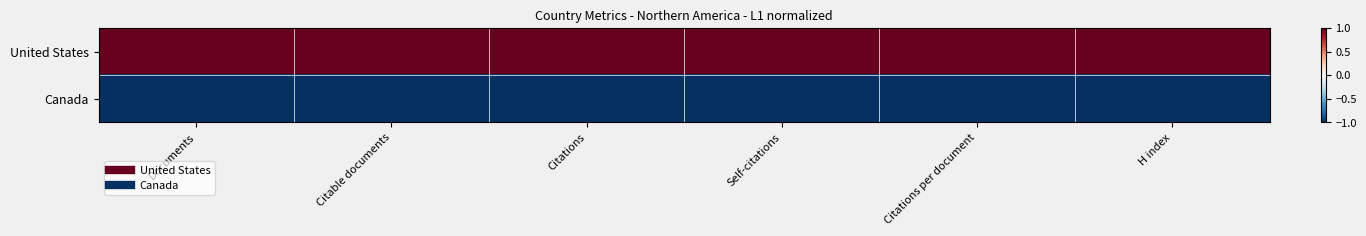

Reading left to right, what are all the values shown in this chart?

United States: Documents=1	Citable documents=1	Citations=1	Self-citations=1	Citations per document=1	H index=1
Canada: Documents=-1	Citable documents=-1	Citations=-1	Self-citations=-1	Citations per document=-1	H index=-1